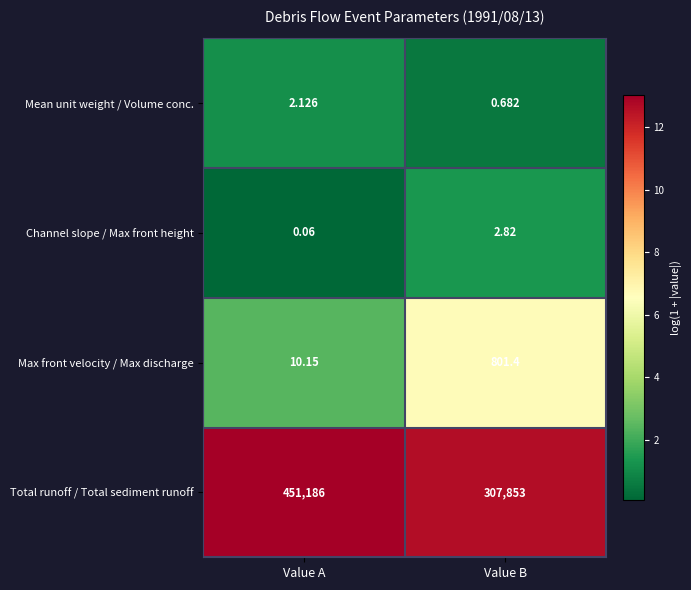

At which category is the sum across all series the highest?

Value A